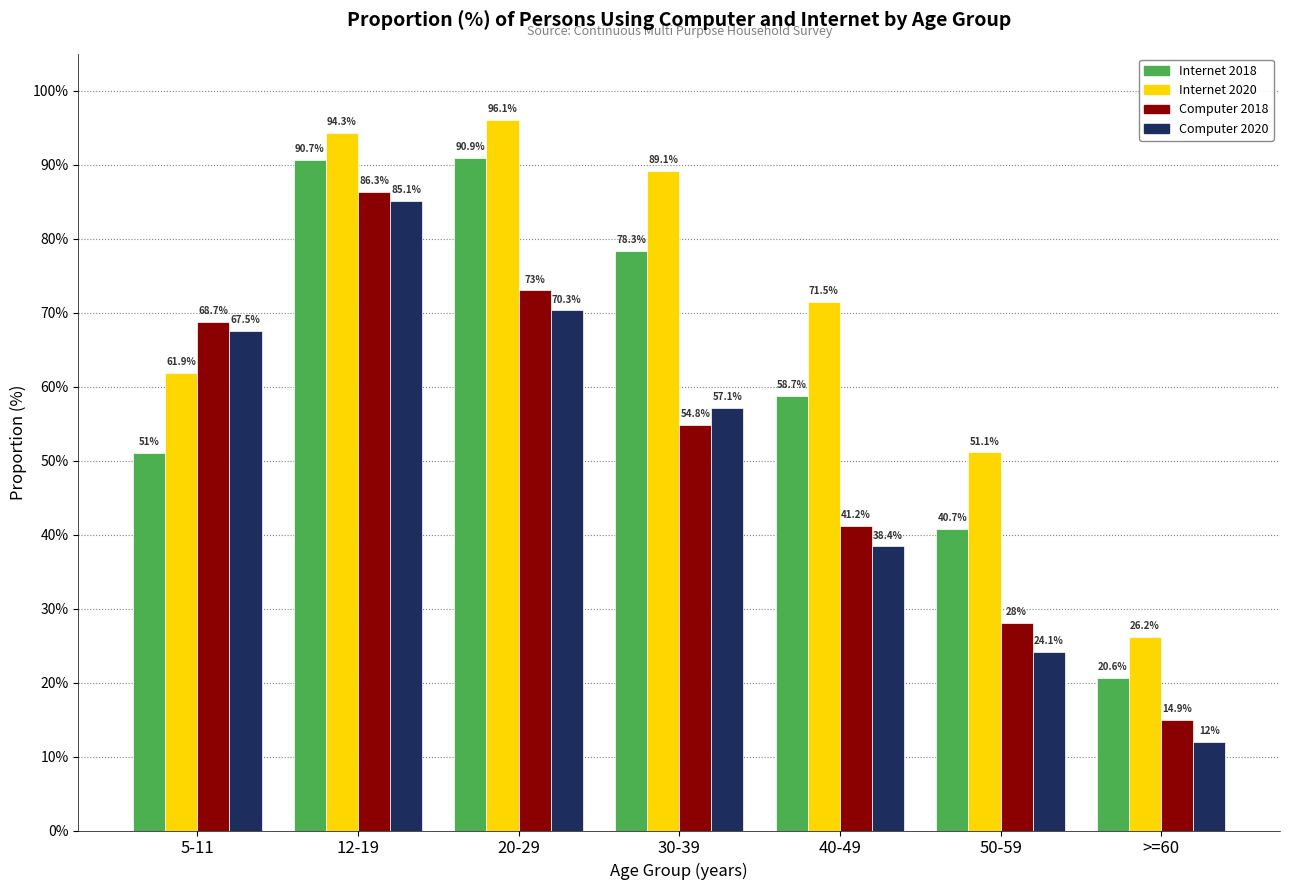

Reading left to right, extract all data points from this chart.

Internet 2018: 5-11=51.0	12-19=90.7	20-29=90.9	30-39=78.3	40-49=58.7	50-59=40.7	>=60=20.6
Internet 2020: 5-11=61.9	12-19=94.3	20-29=96.1	30-39=89.1	40-49=71.5	50-59=51.1	>=60=26.2
Computer 2018: 5-11=68.7	12-19=86.3	20-29=73.0	30-39=54.8	40-49=41.2	50-59=28.0	>=60=14.9
Computer 2020: 5-11=67.5	12-19=85.1	20-29=70.3	30-39=57.1	40-49=38.4	50-59=24.1	>=60=12.0